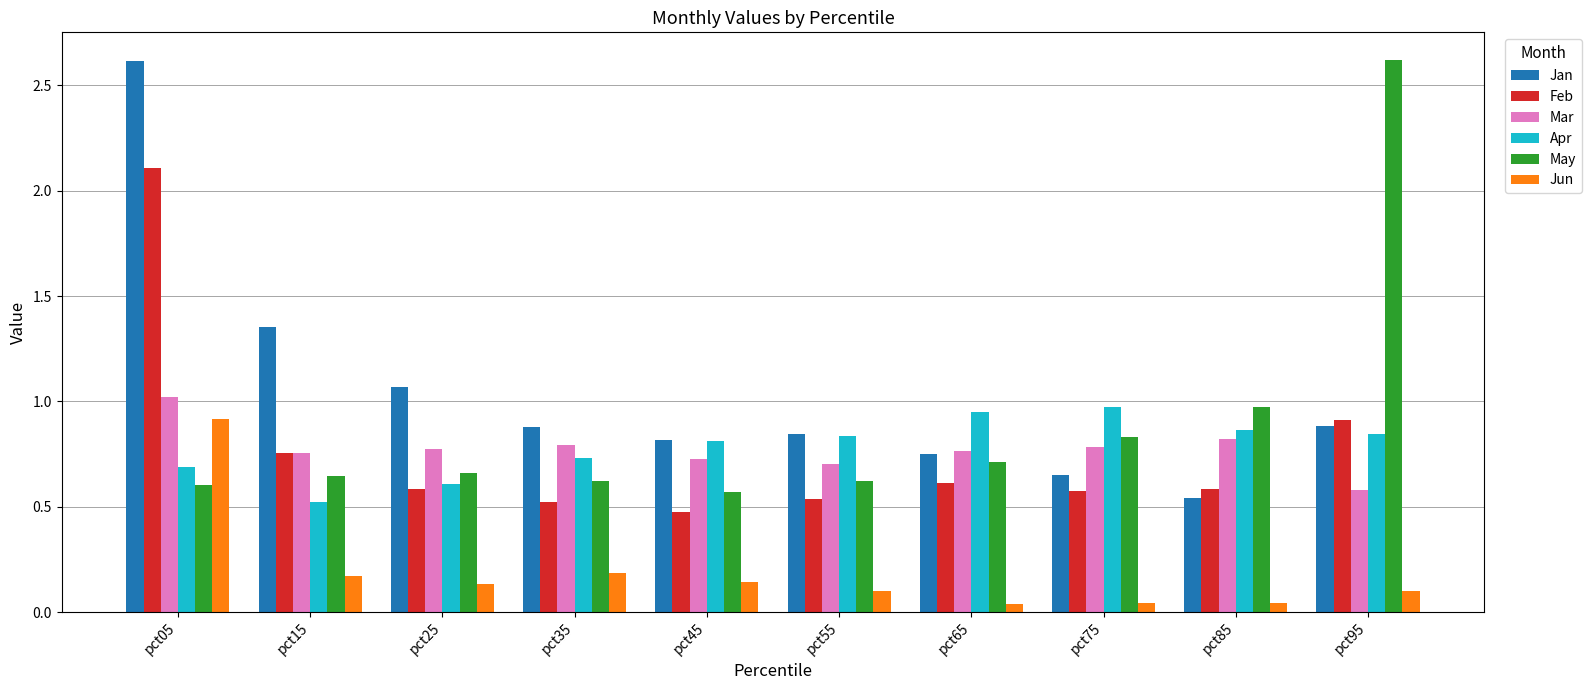

The value of Apr at pct05 is 0.7. True or false?

True